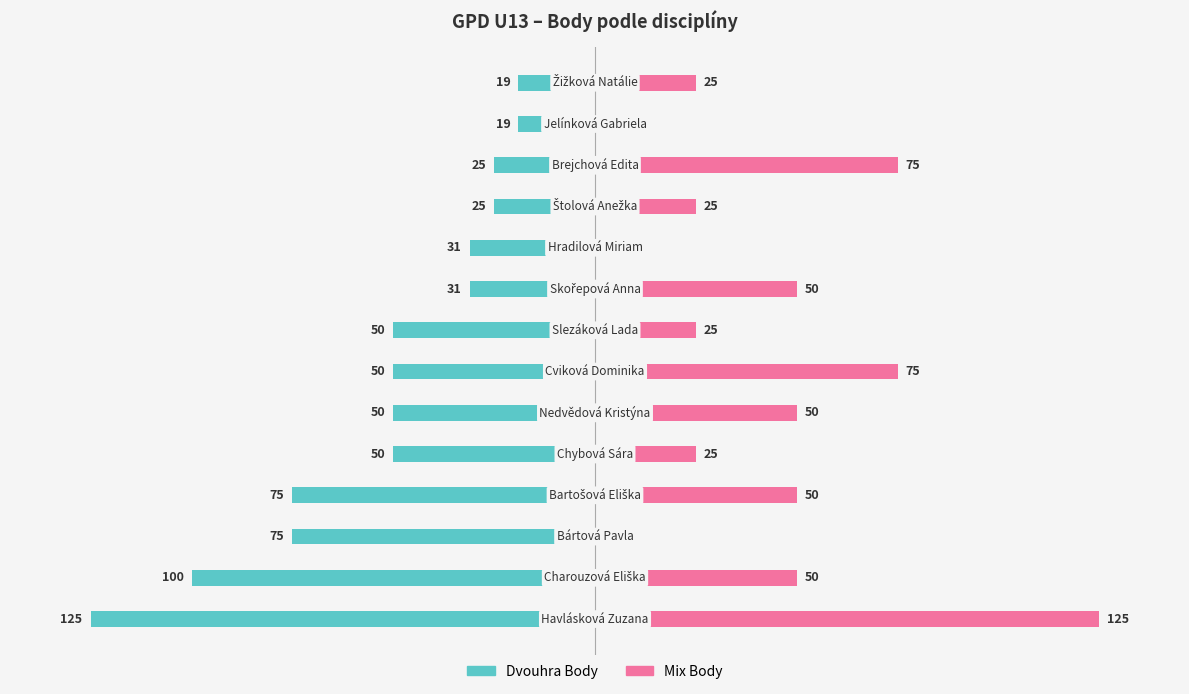

Reading left to right, extract all data points from this chart.

Dvouhra Body: -125	-100	-75	-75	-50	-50	-50	-50	-31	-31	-25	-25	-19	-19
Mix Body: 125	50	0	50	25	50	75	25	50	0	25	75	0	25